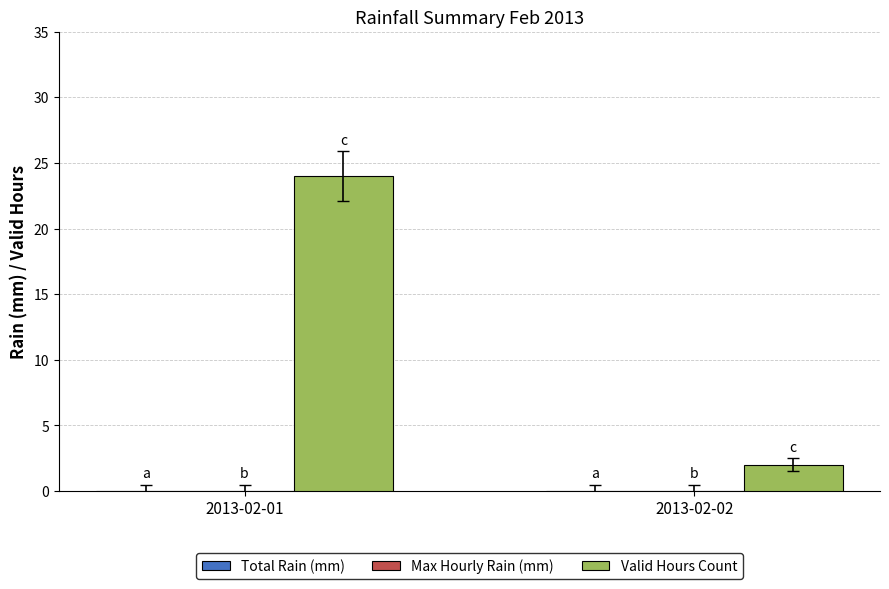

Rank the categories by value from highest to lowest.

2013-02-01, 2013-02-02